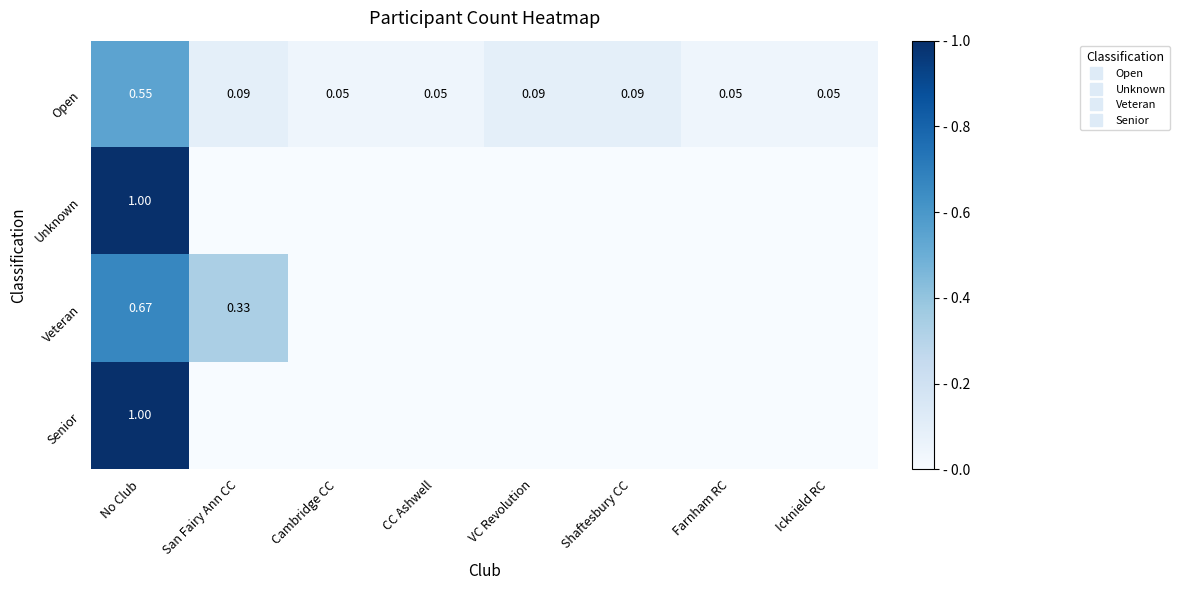

What is the greatest value displayed?

1.0